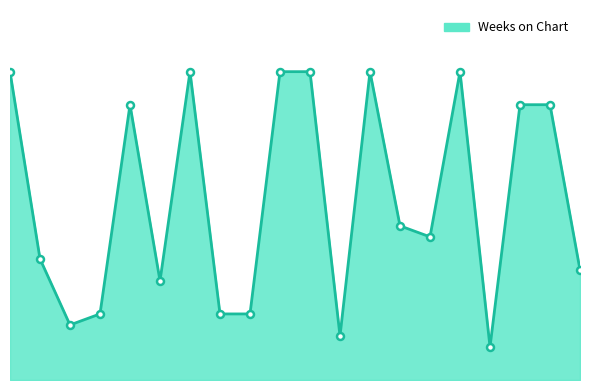

Does the chart display data point markers on the line(s)?

No